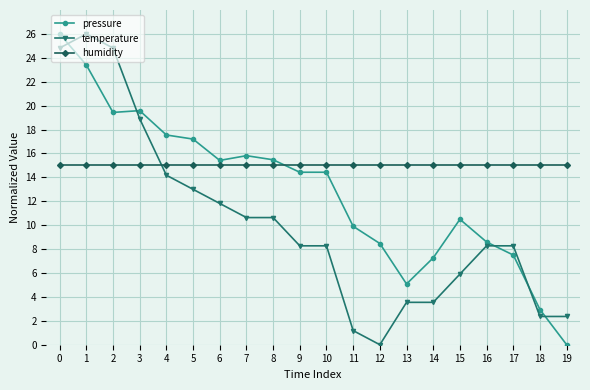

What is the value of the pressure point at the 12th from the left?

9.9